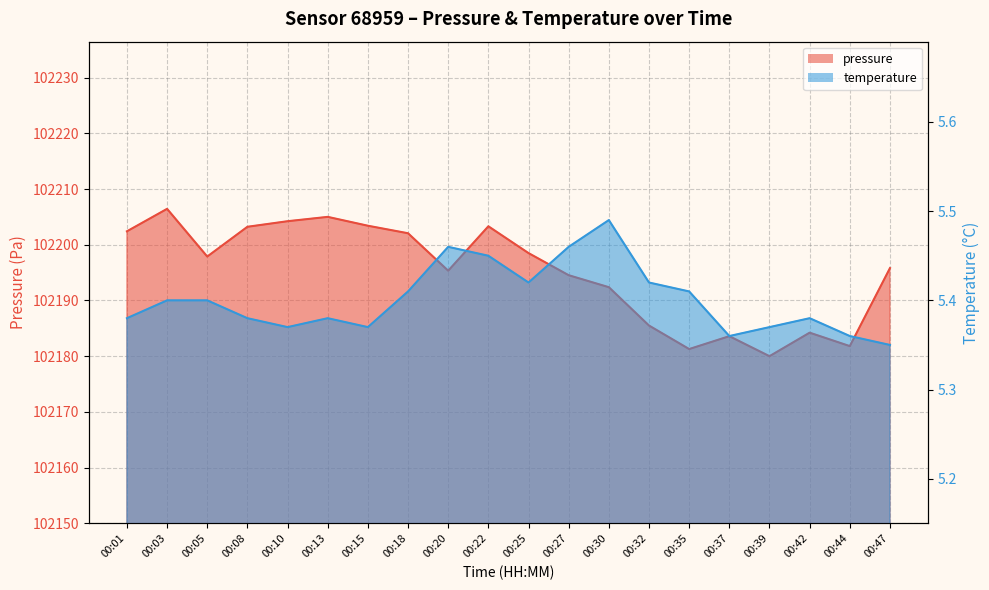

What is the value of the pressure point at the 9th from the left?

102195.3